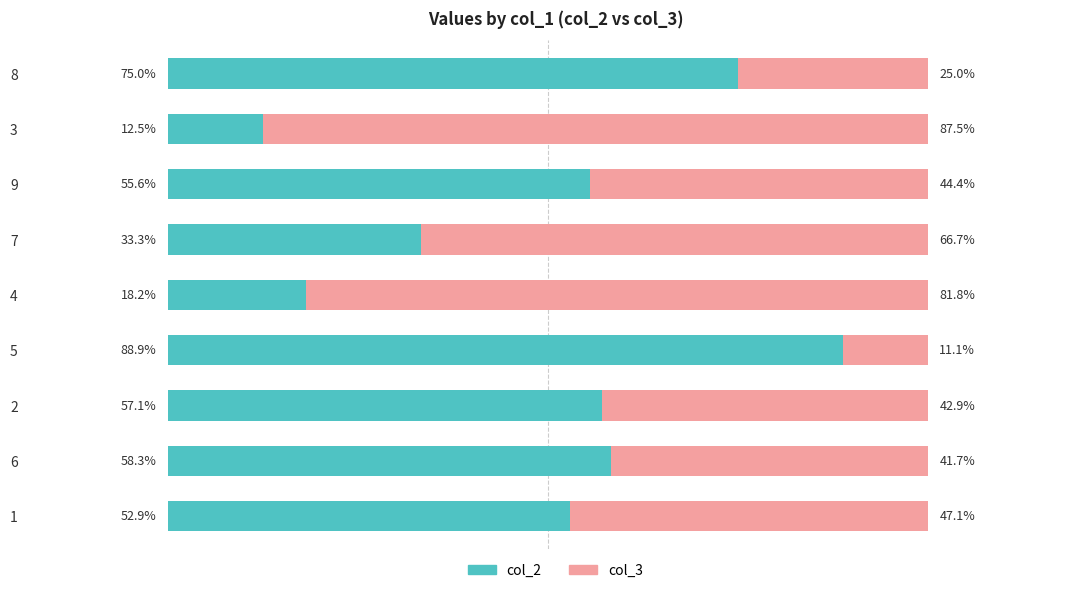

What is the difference between the maximum and second lowest values in the col_2 series?

70.7